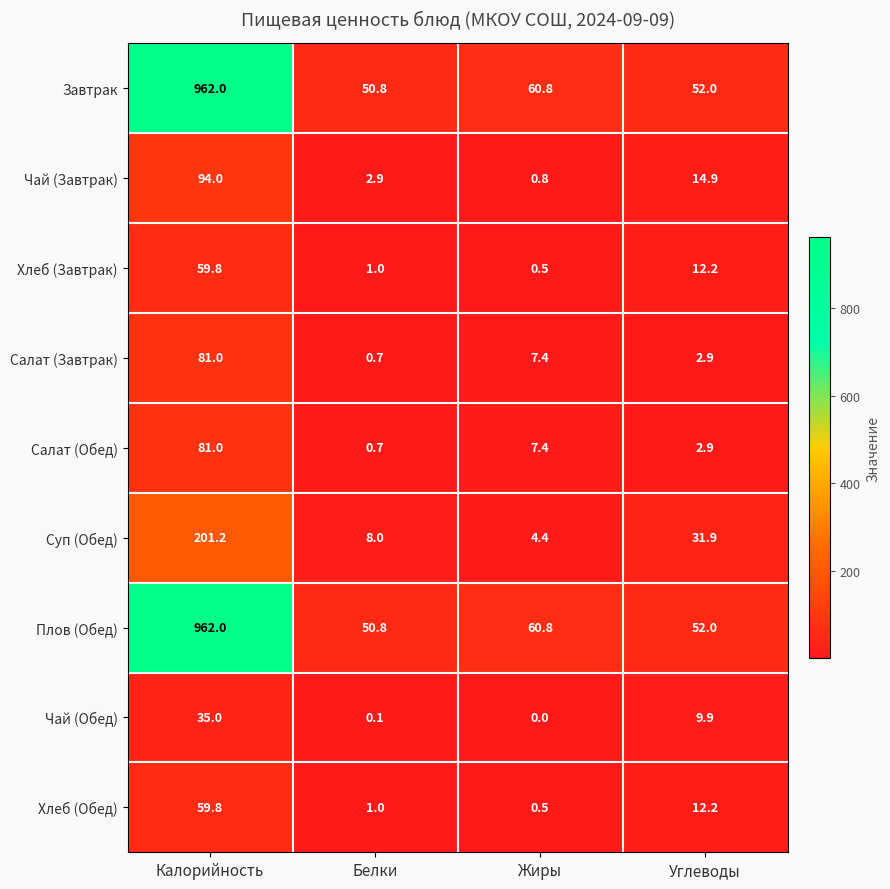

Read the Чай (Завтрак) value at Жиры.

0.8